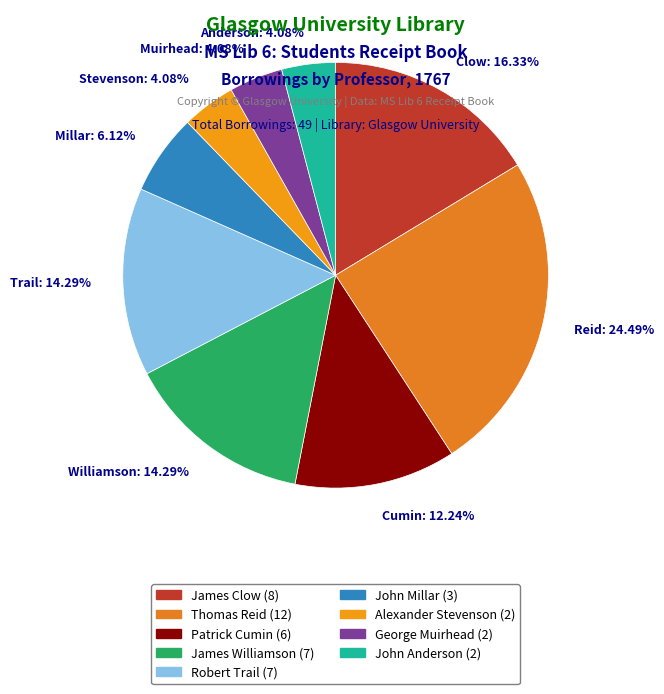

Count the number of slices in the pie.

9